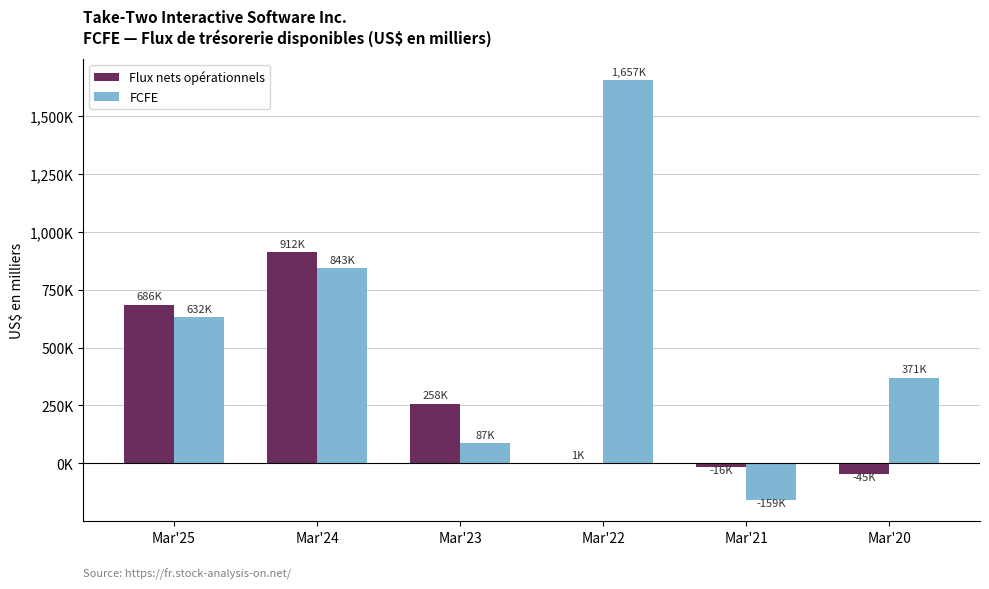

What is the highest value of the Flux nets opérationnels series?

912318